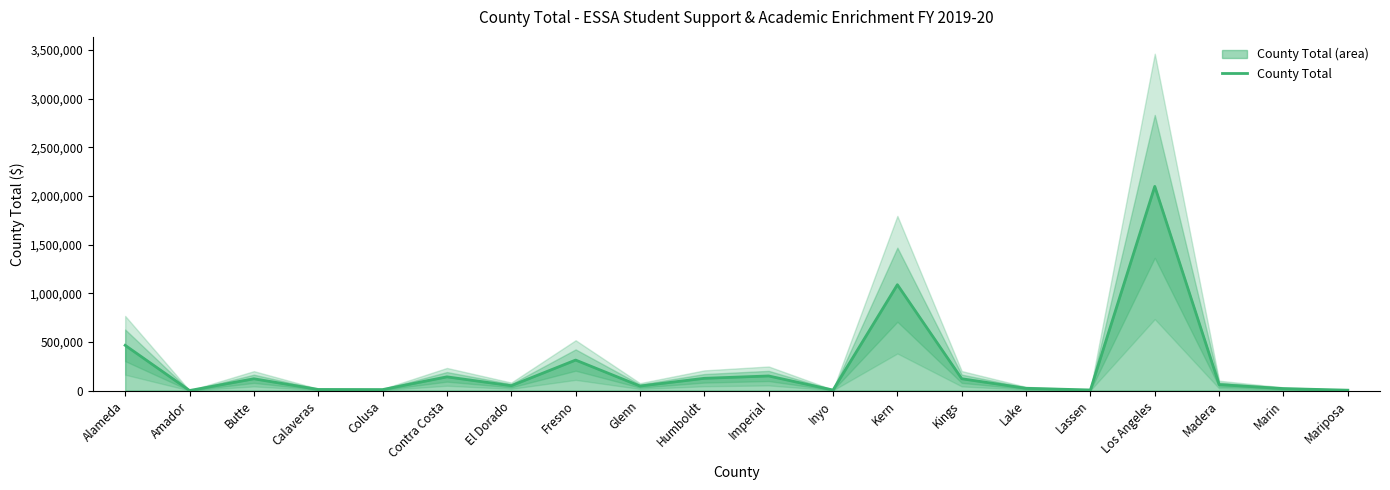

Count the number of data series in this chart.

1